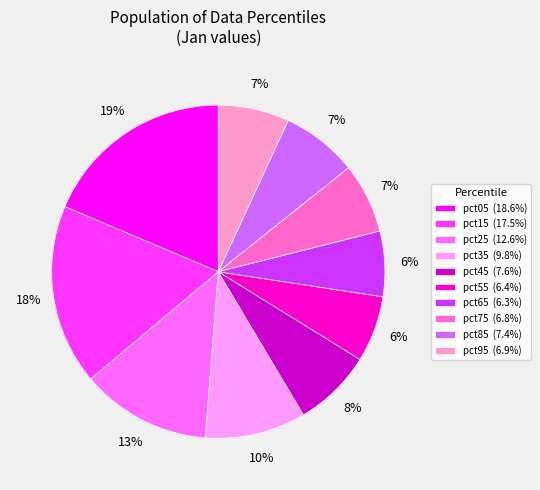

Is it true that pct25 is 1% of the pie?

False